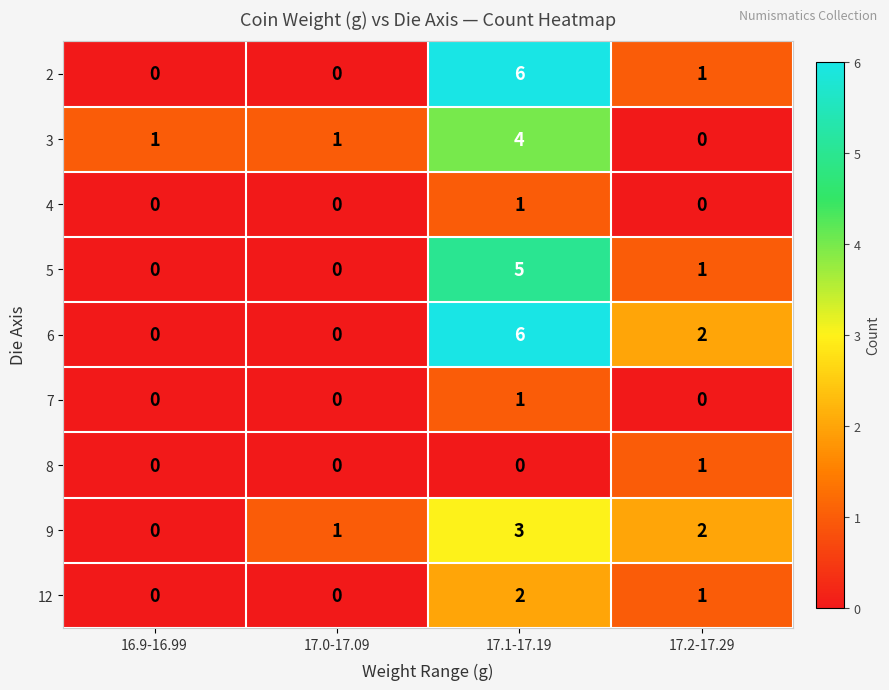

The 3 series shows 4 at 17.1-17.19. True or false?

True